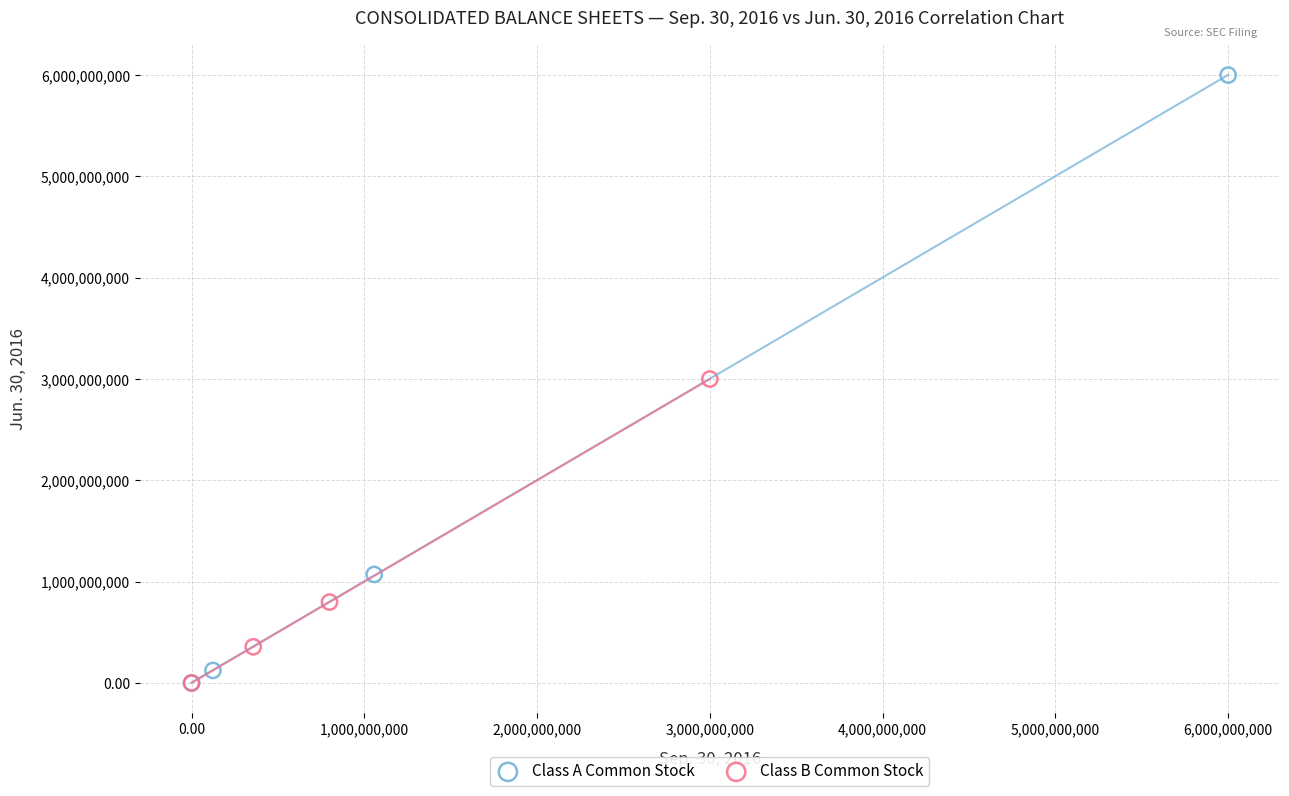

Which series reaches the maximum Y coordinate?

Class A Common Stock